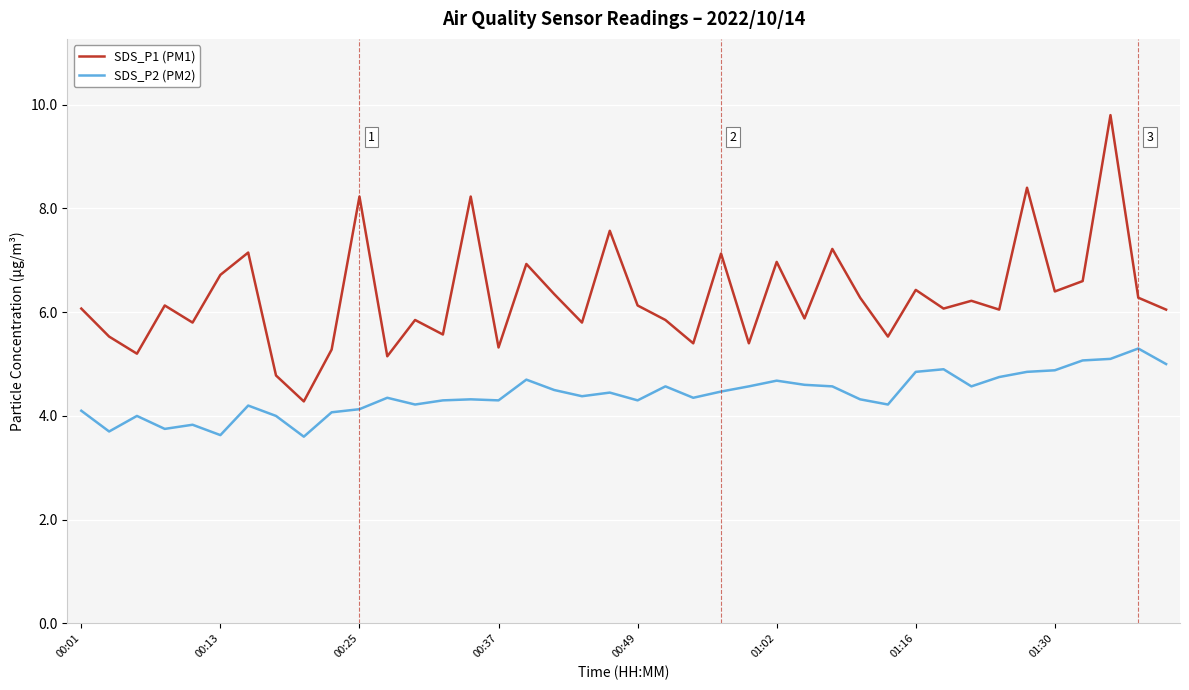

True or false: SDS_P1 (PM1) and SDS_P2 (PM2) intersect in this chart.

False